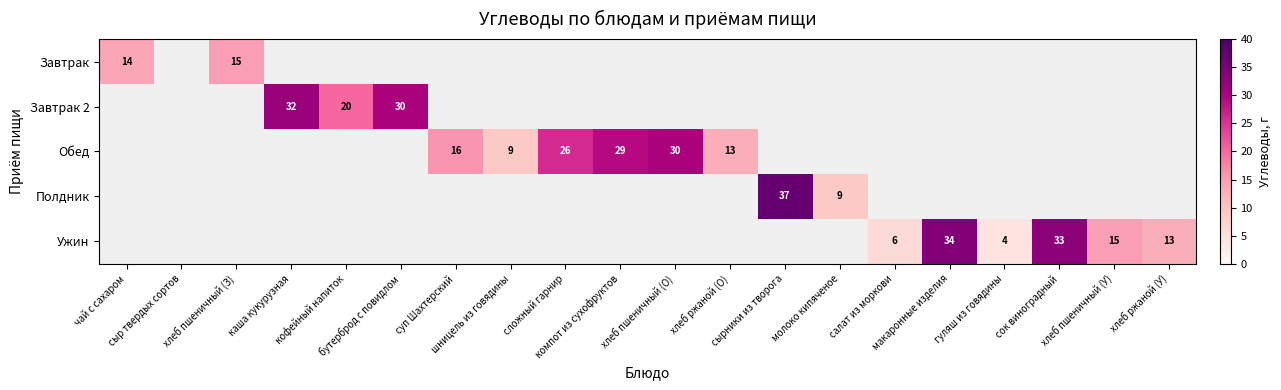

At how many categories does at least one series exceed 24?

8